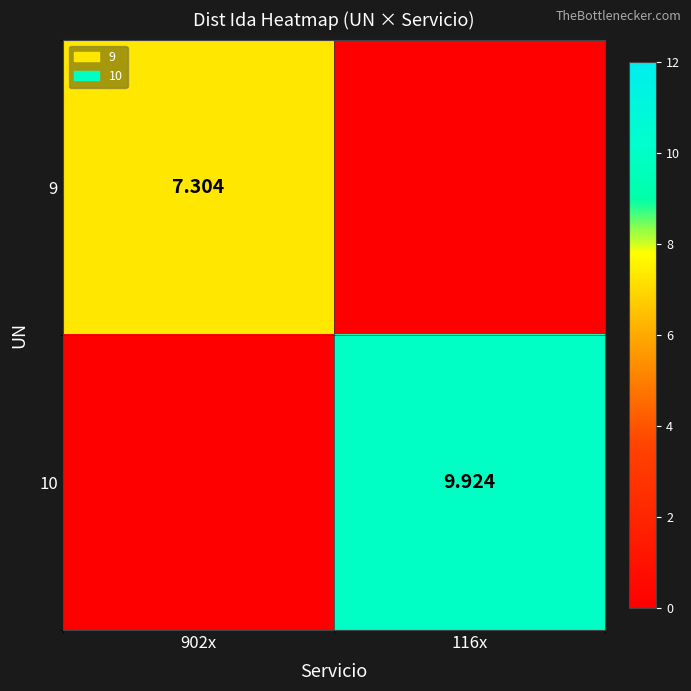

Where does the 9 series first go above 7?

902x